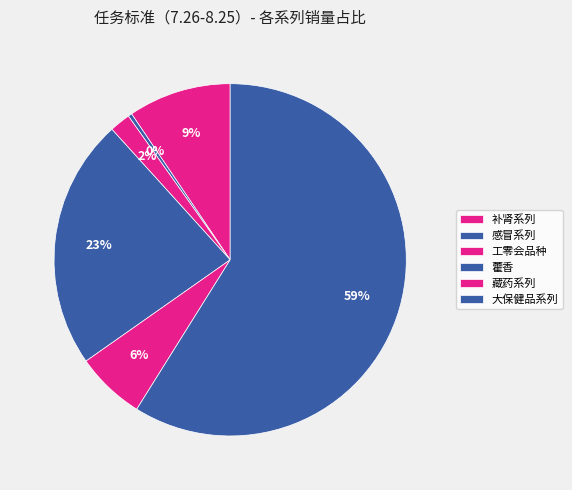

What percentage is NOT represented by 大保健品系列?

41.1%